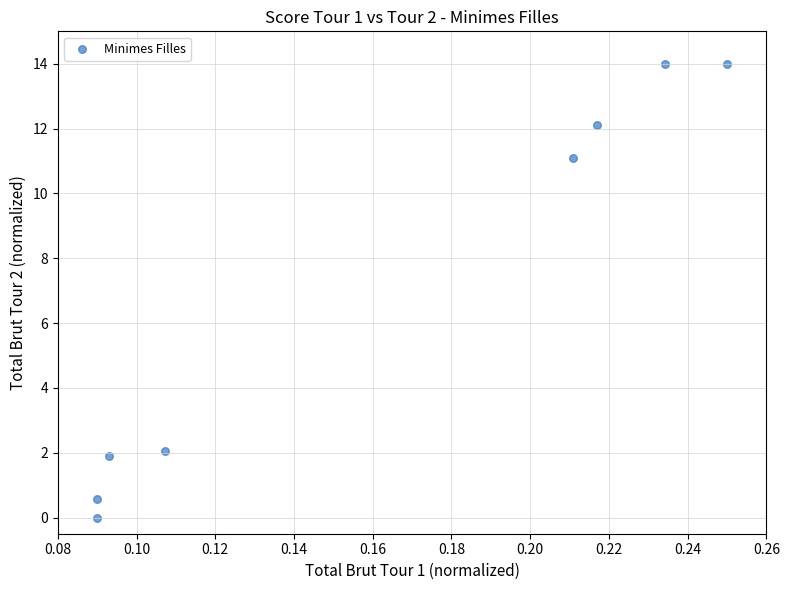

What is the average Y value?

7.0